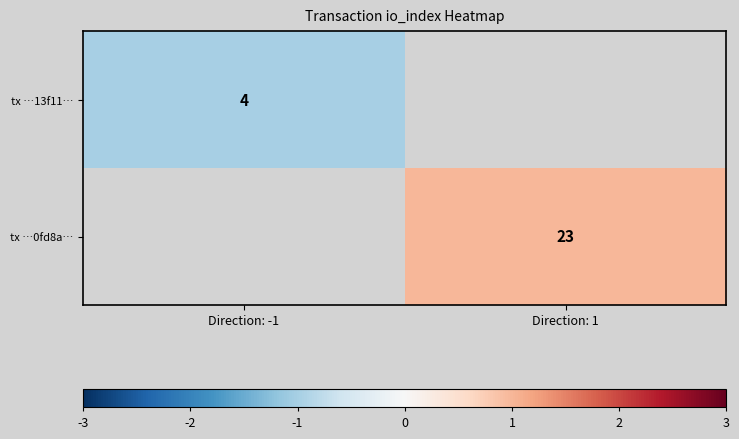

True or false: tx …13f11… has a value of 1 at Direction: -1.

False